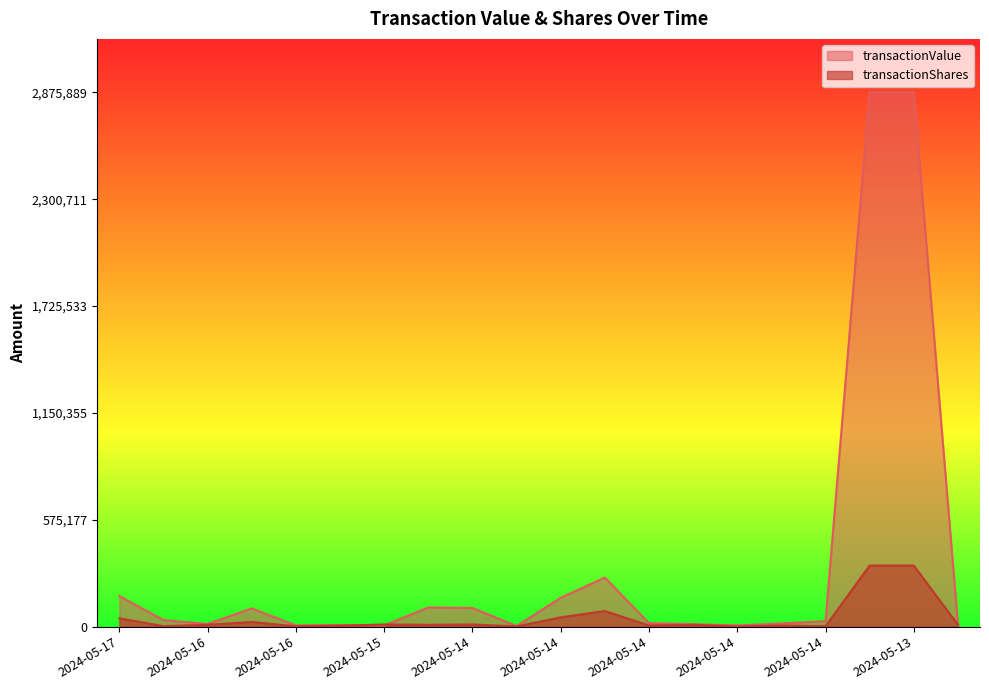

Does the chart have visible grid lines?

No